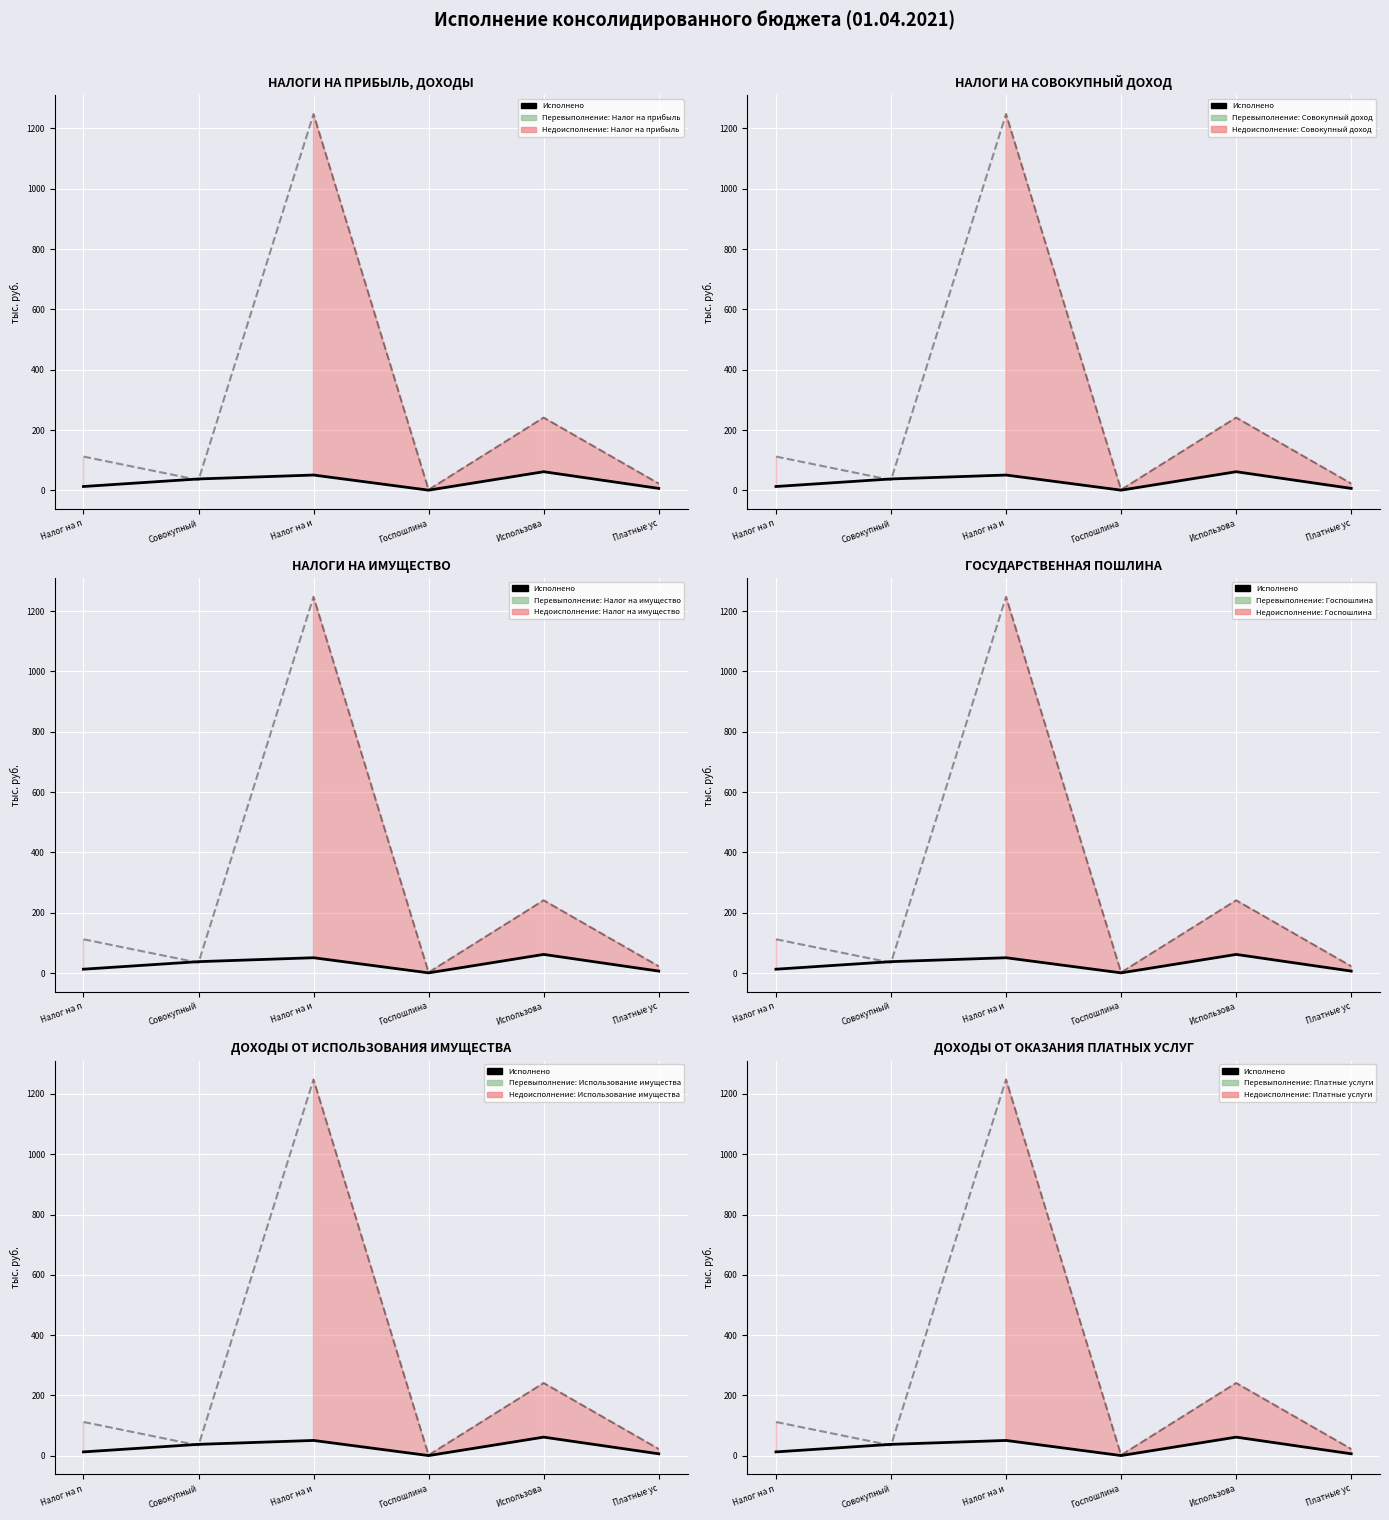

List the labels in order of value, largest first.

Использова, Налог на и, Совокупный, Налог на п, Платные ус, Госпошлина